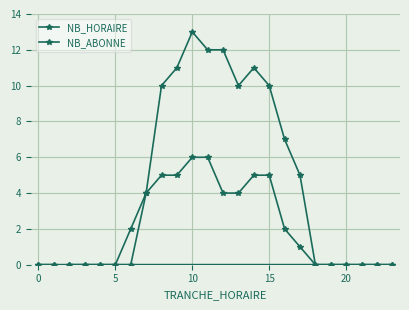

Which series has the widest spread of values?

NB_ABONNE